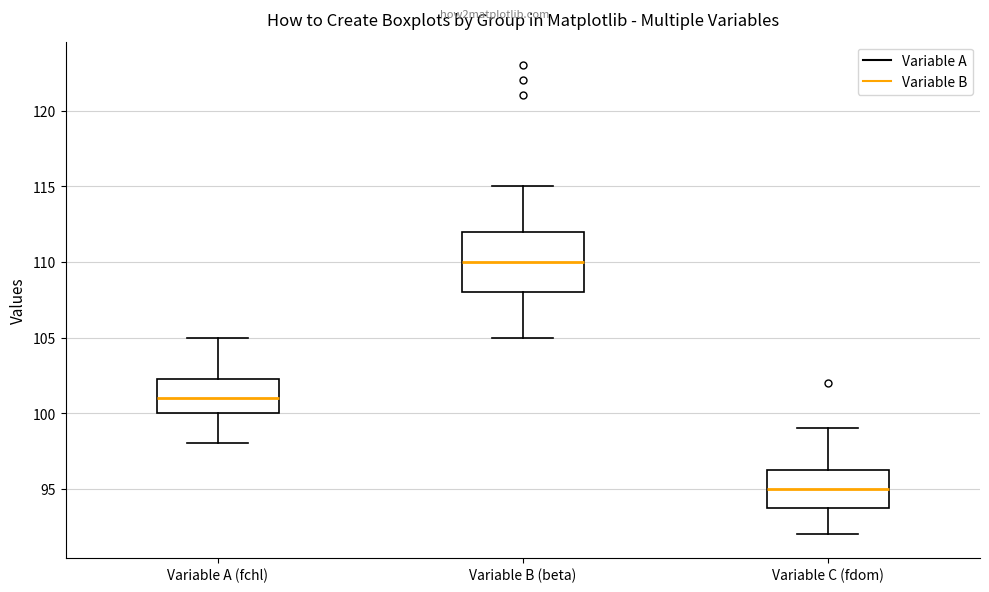

Which box's median line is the lowest?

Variable C (fdom)